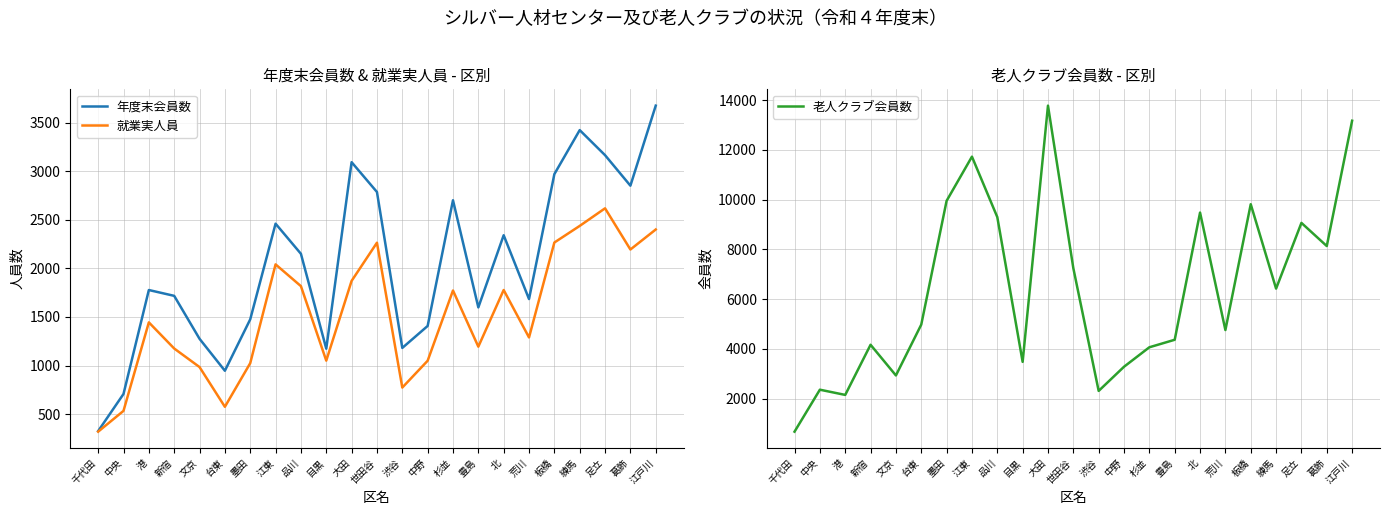

What is the difference between the second highest and second lowest values in the 就業実人員 series?

1904